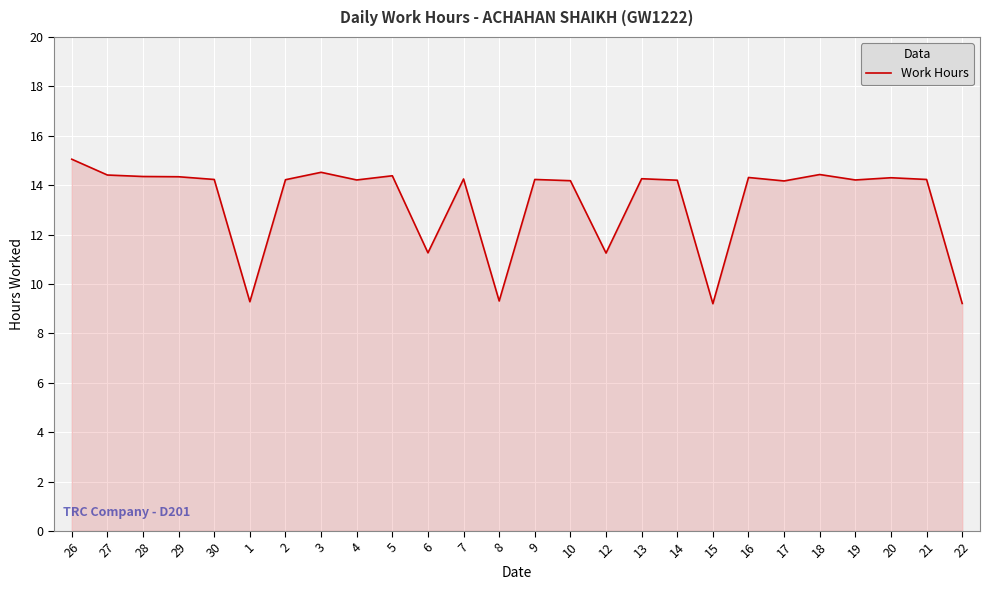

What is the smallest value displayed?

9.2